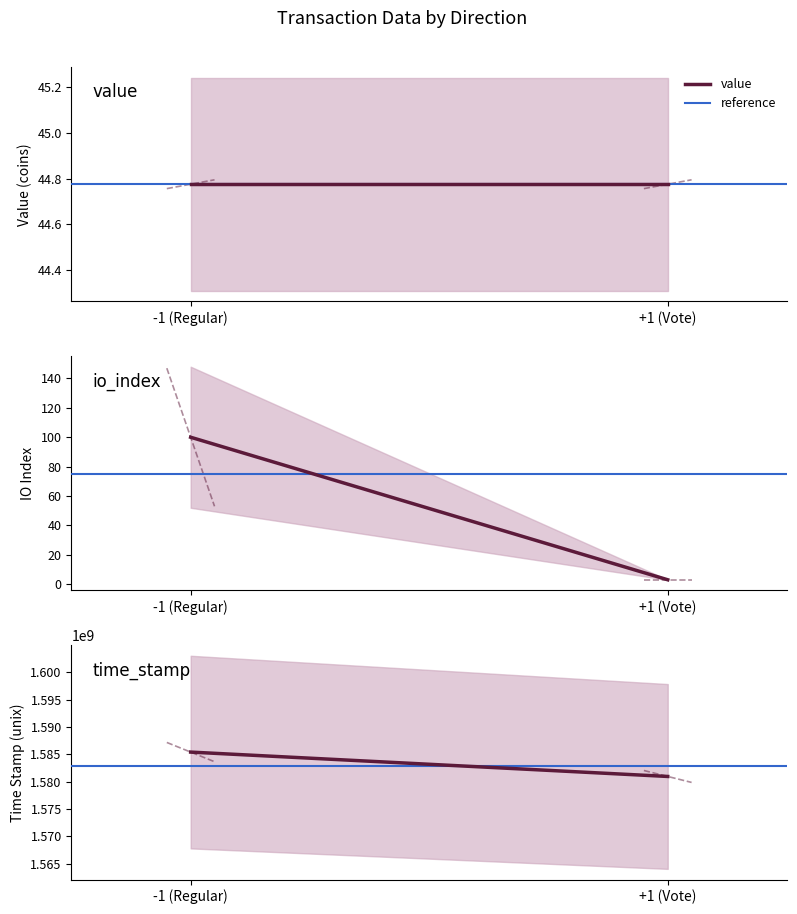

Rank the categories by io_index value from lowest to highest.

+1 (Vote), -1 (Regular)